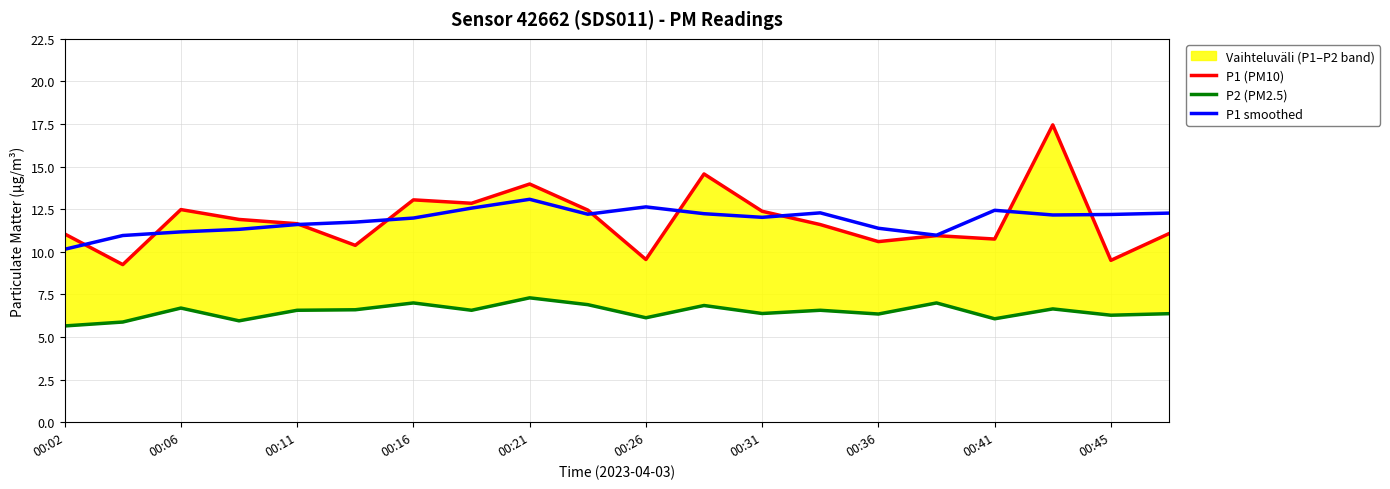

What is the spread (max minus min) of values at 13?

5.7